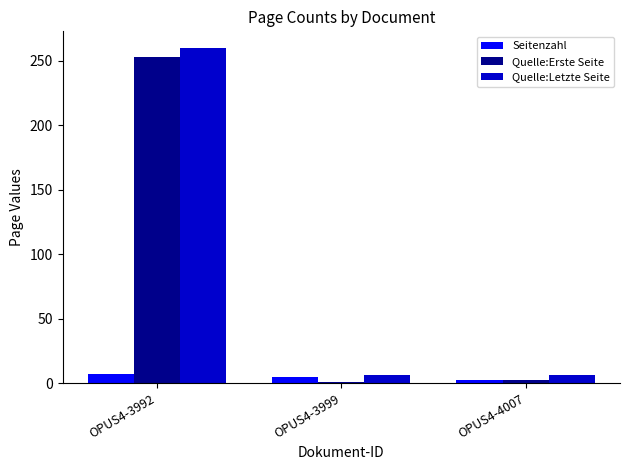

At how many categories does at least one series exceed 50?

1